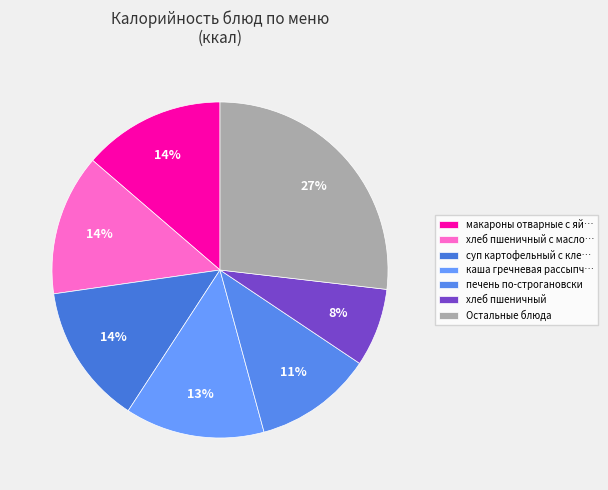

Count the number of slices in the pie.

7